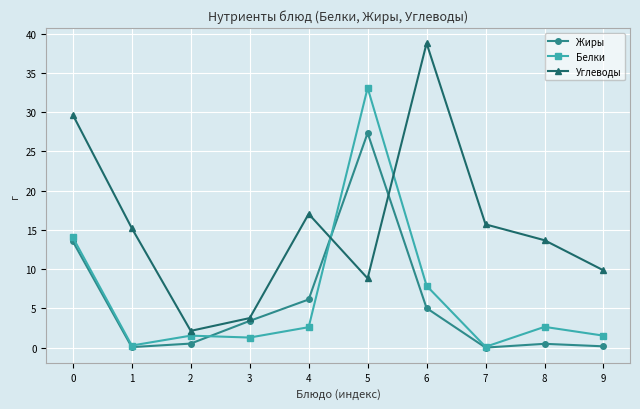

List the series in order of their peak value, highest first.

Углеводы, Белки, Жиры